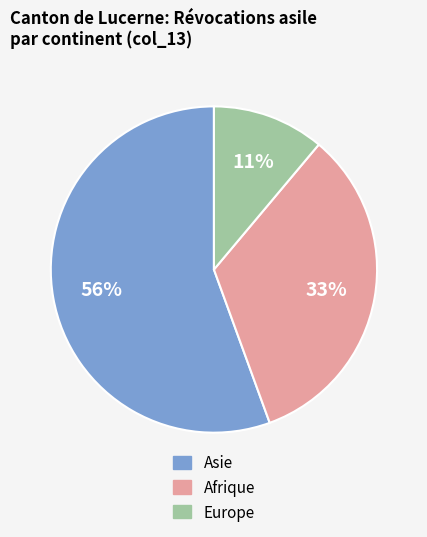

Combined, do Afrique and Europe account for over 50%?

No